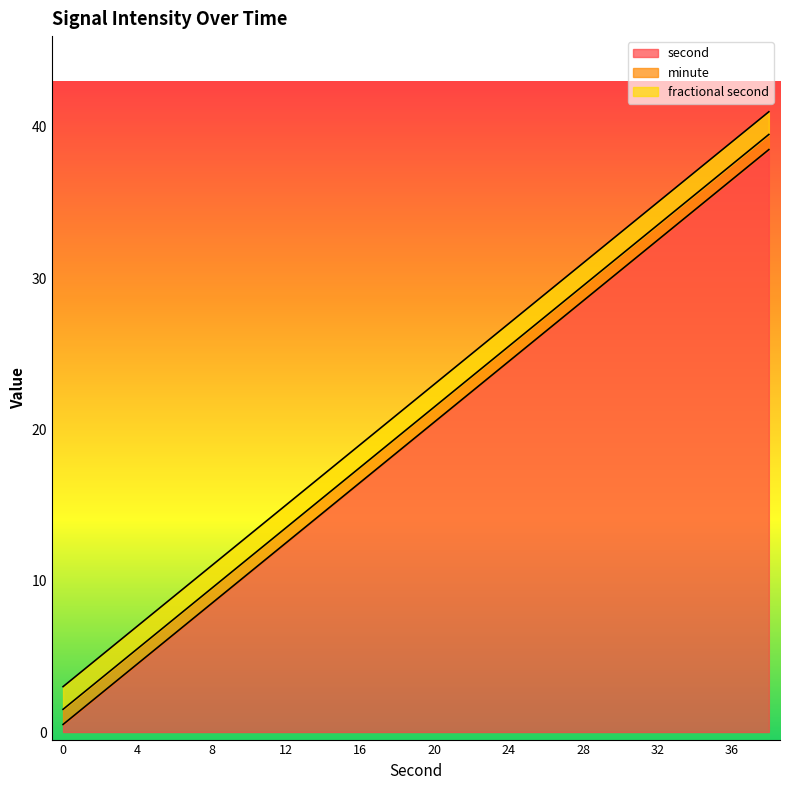

What is the difference between the maximum and minimum values in the second series?

38.0